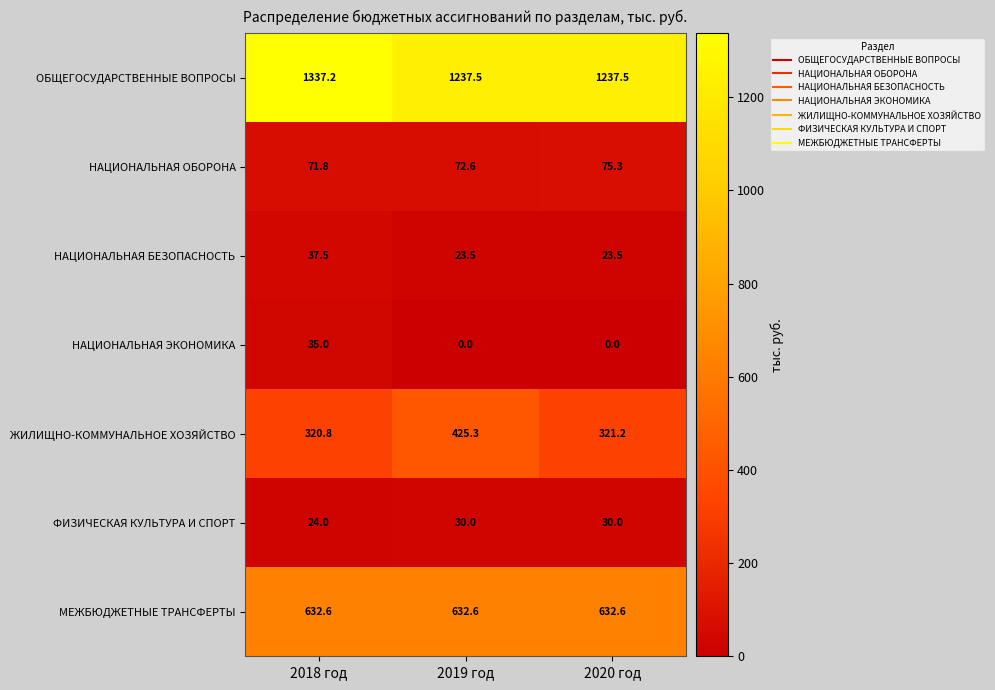

At which category is the sum across all series the highest?

2018 год